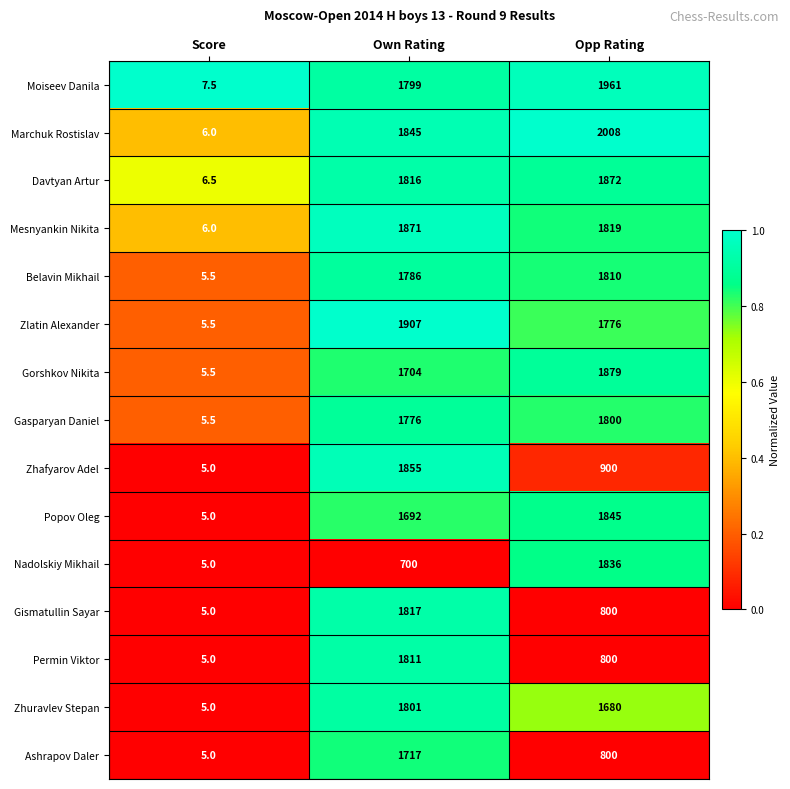

The Gorshkov Nikita series shows 1879.0 at Opp Rating. True or false?

True